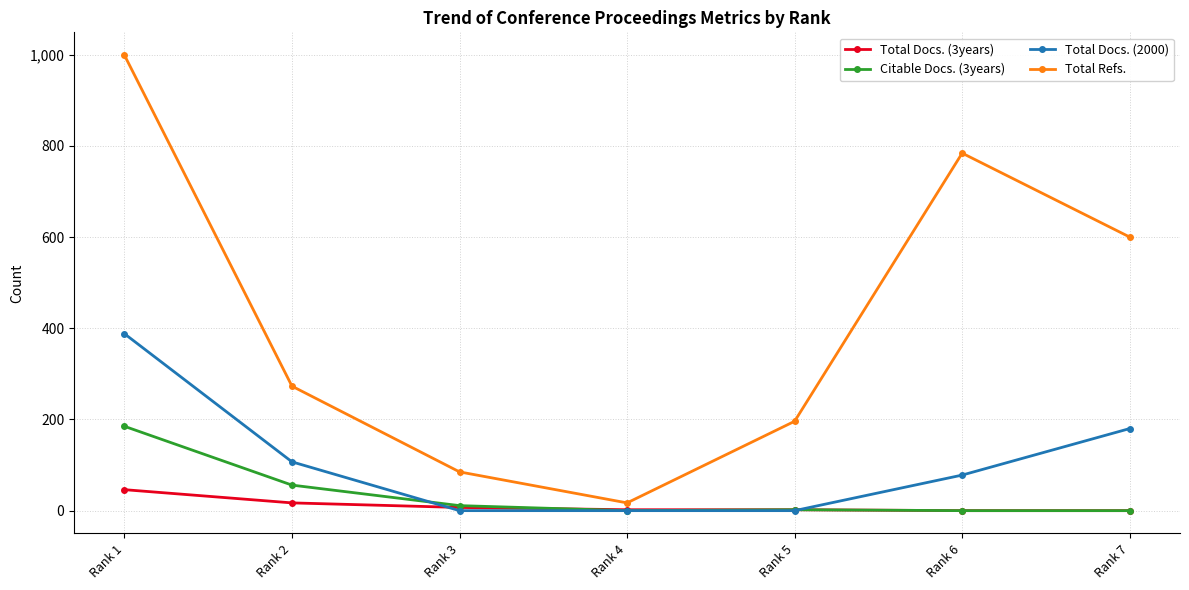

At which category is the sum across all series the highest?

Rank 1